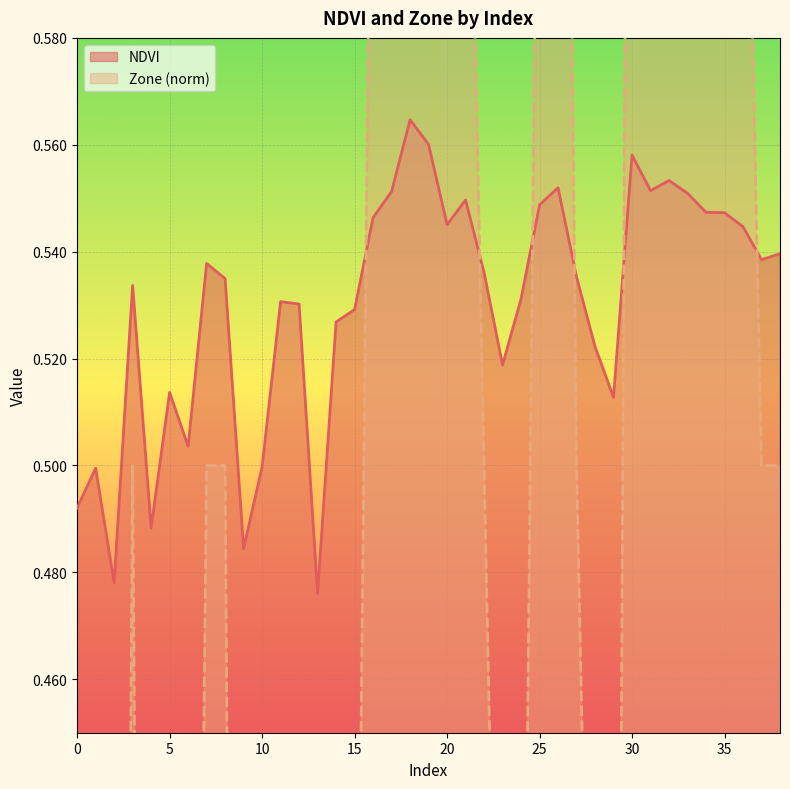

List the series in order of their overall mean, lowest first.

Zone, NDVI